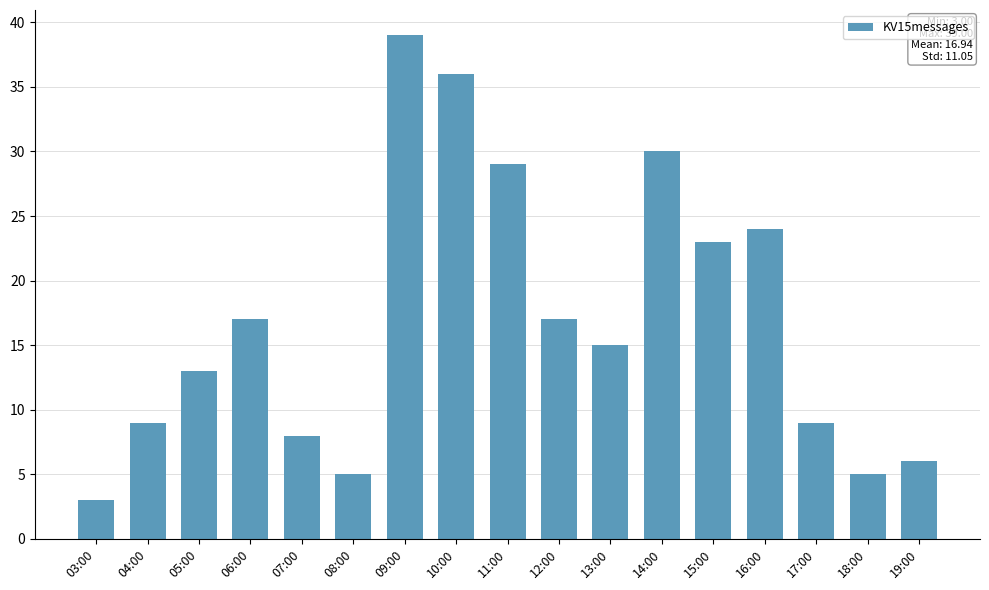

Between 08:00 and 05:00, which is larger?

05:00